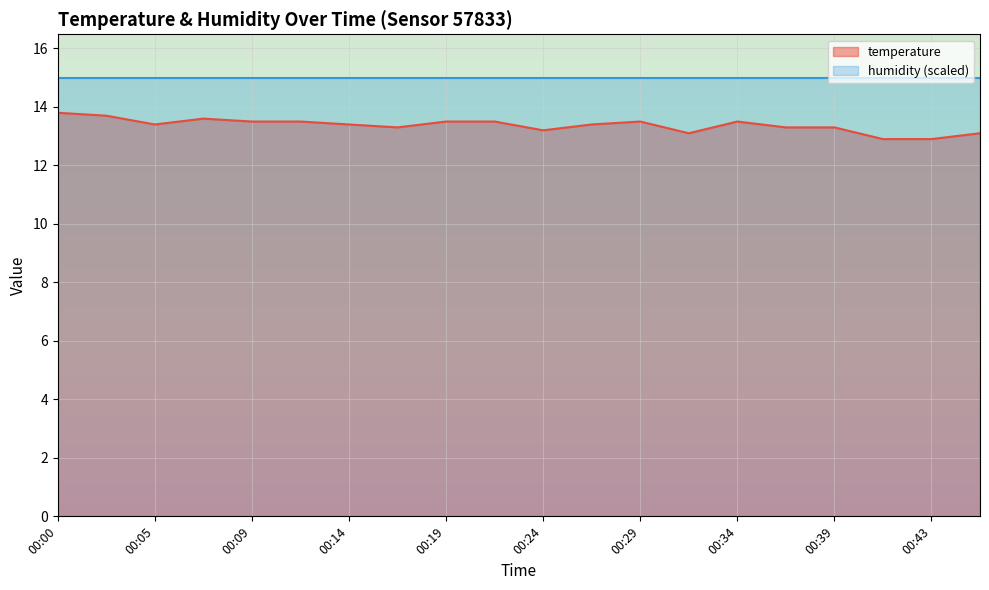

Where does the data first go above 13?

00:00